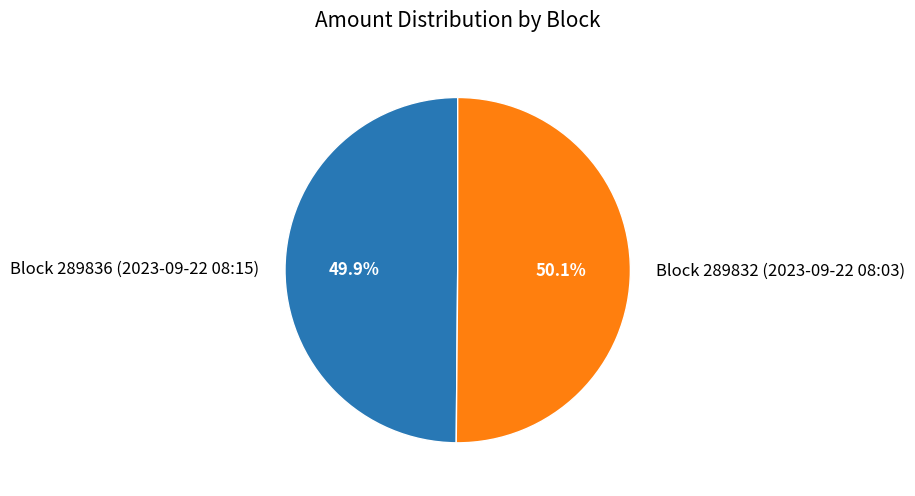

Approximately how many times larger is the value at Block 289832 (2023-09-22 08:03) compared to Block 289836 (2023-09-22 08:15)?

1.0